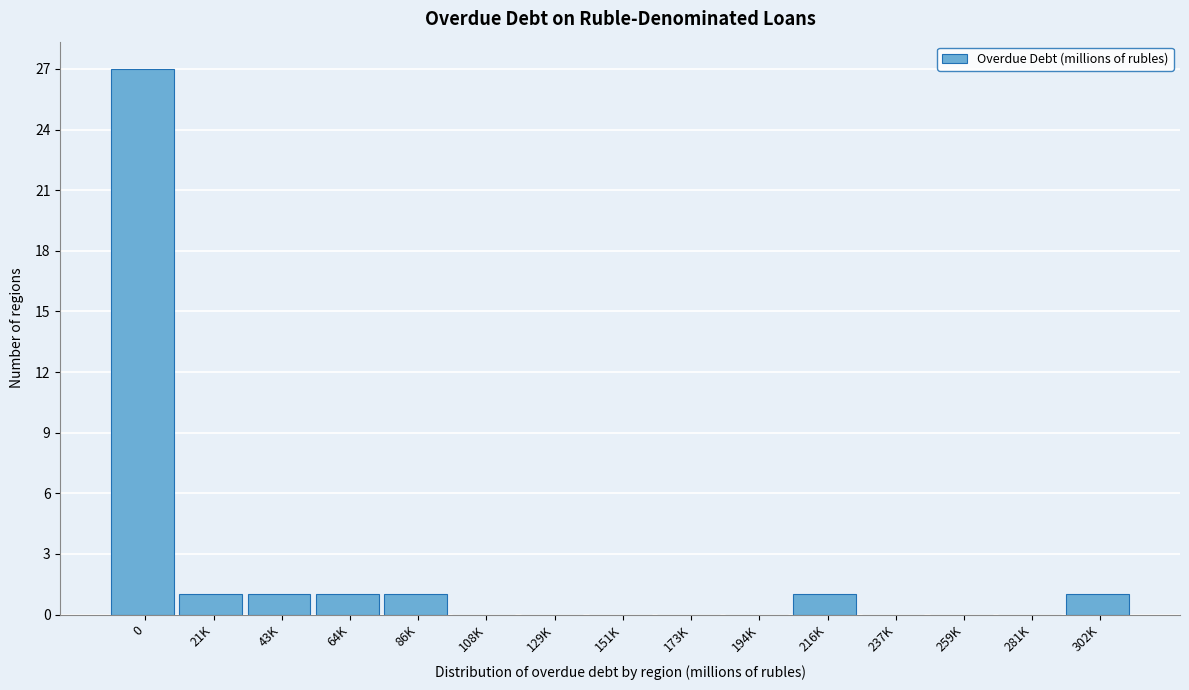

Reading right to left, list all the values displayed in this chart.

302K=1	281K=0	259K=0	237K=0	216K=1	194K=0	173K=0	151K=0	129K=0	108K=0	86K=1	64K=1	43K=1	21K=1	0=27